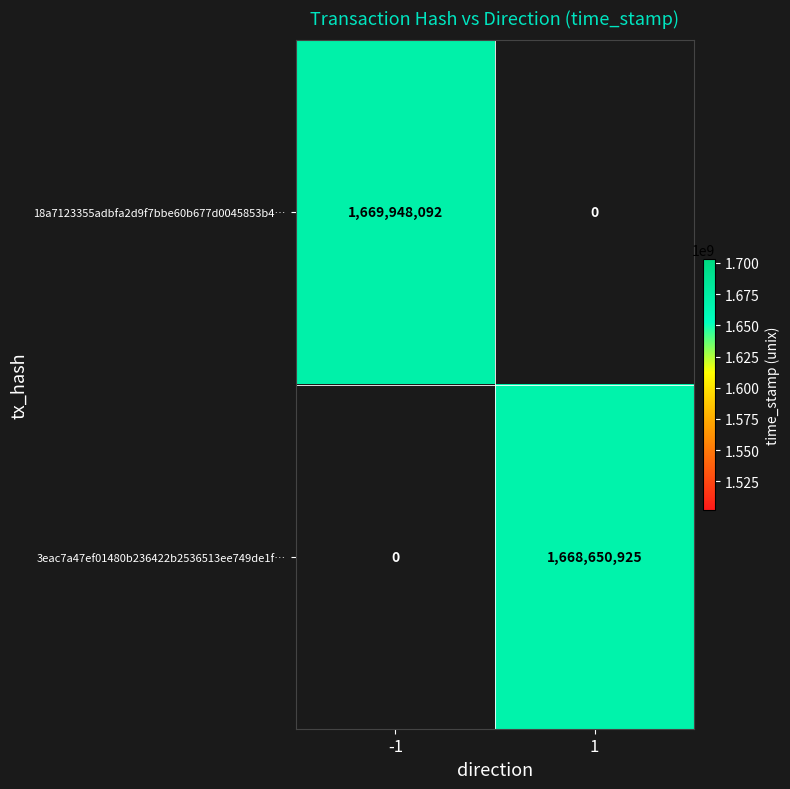

Is the value of 3eac7a47ef01480b236422b2536513ee749de1f… at 1 greater than the value of 18a7123355adbfa2d9f7bbe60b677d0045853b4… at -1?

No